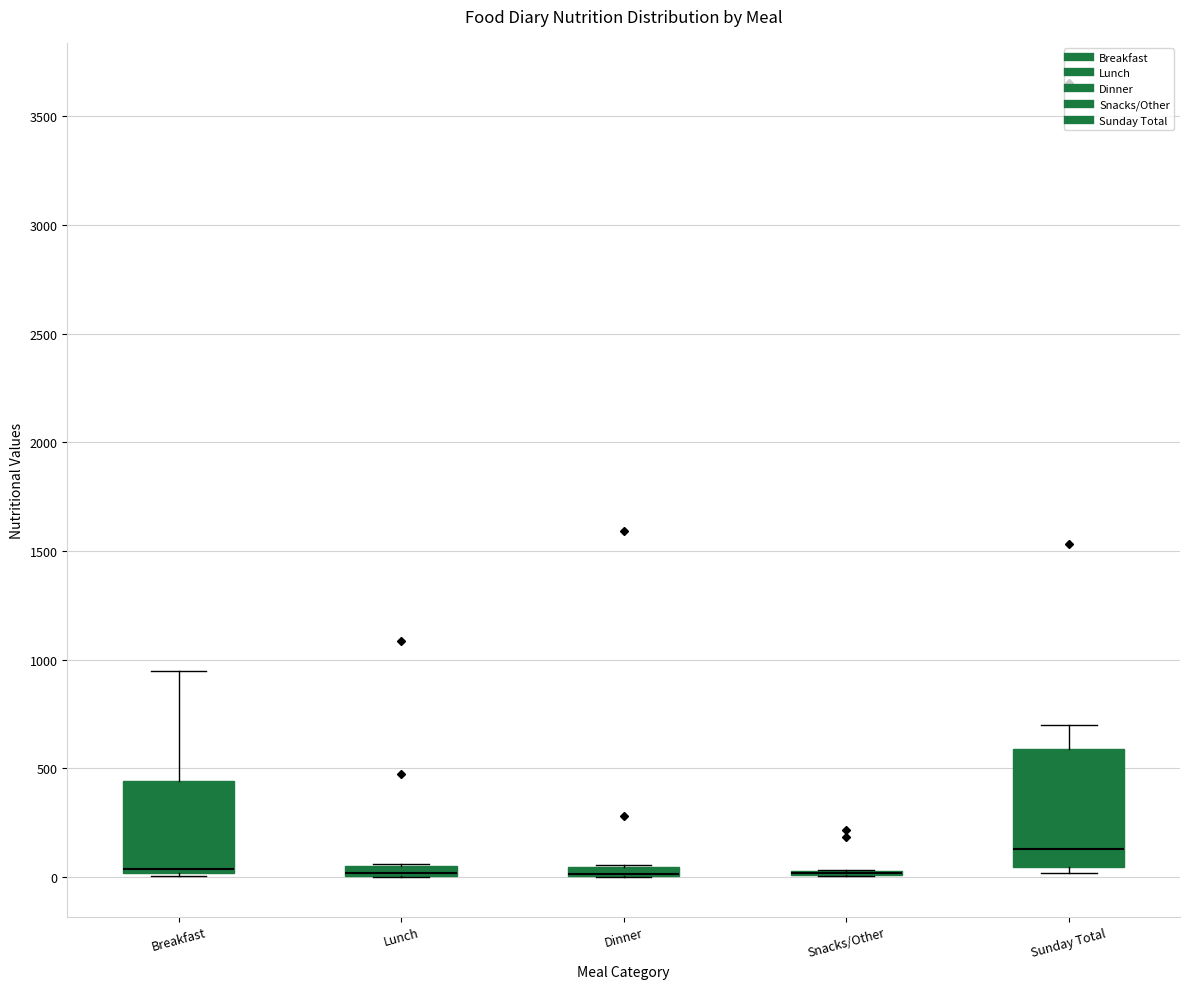

Comparing the boxes themselves (not the whiskers), which one is the tallest?

Sunday Total